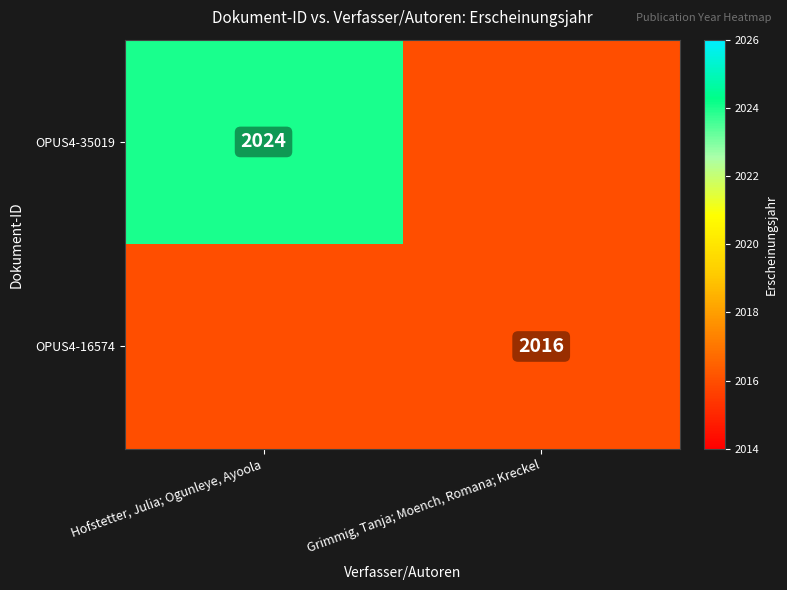

Is it true that OPUS4-35019 equals 1409 at Hofstetter, Julia; Ogunleye, Ayoola?

False